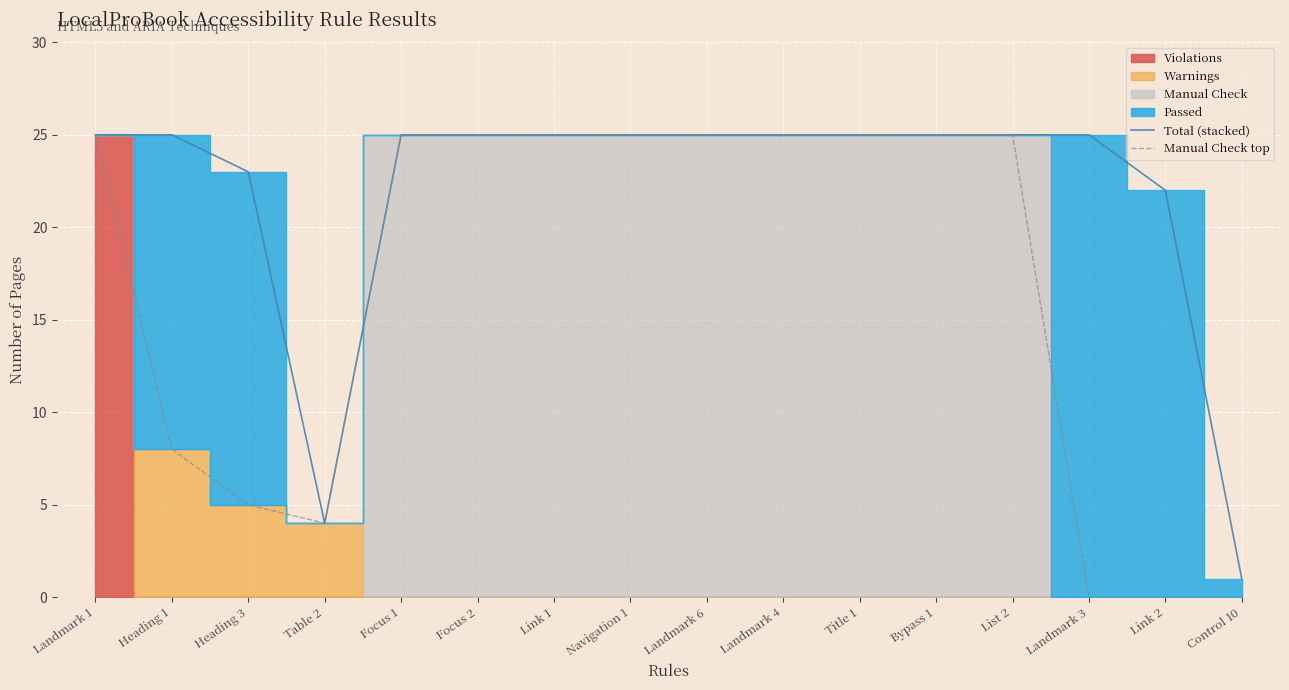

What is the average value of the Total (stacked) series?

22